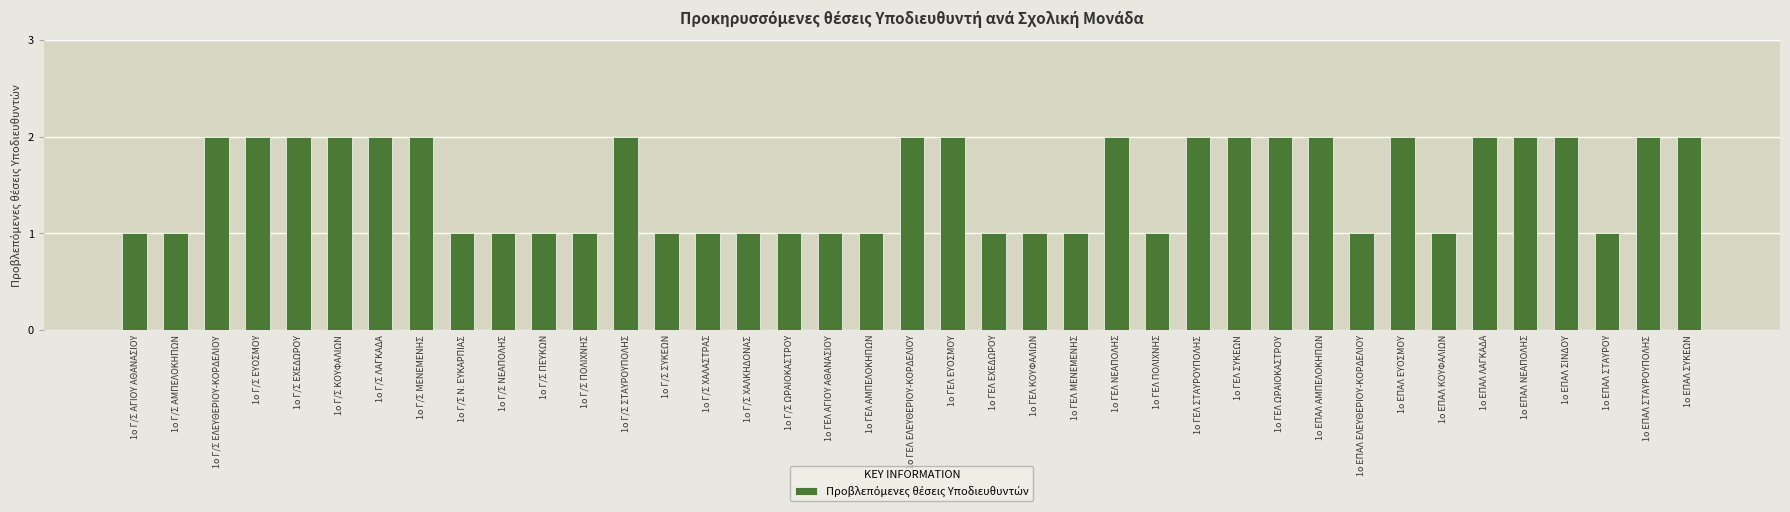

Between 1ο Γ/Σ ΠΟΛΙΧΝΗΣ and 1ο ΕΠΑΛ ΣΤΑΥΡΟΥΠΟΛΗΣ, which is larger?

1ο ΕΠΑΛ ΣΤΑΥΡΟΥΠΟΛΗΣ